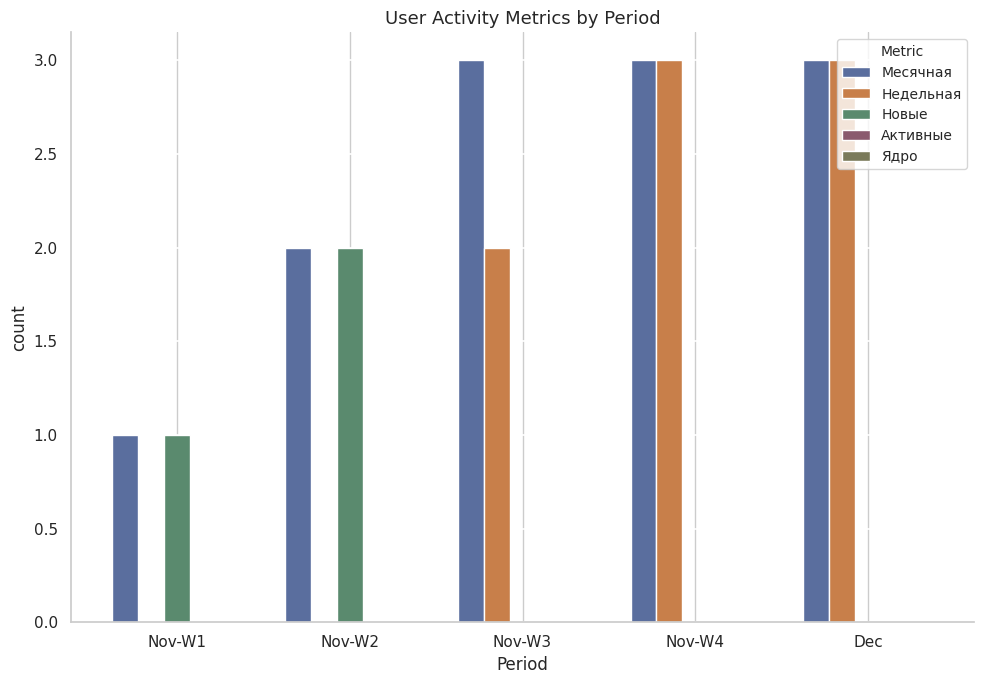

Are the bars grouped side by side (vs. stacked)?

Yes